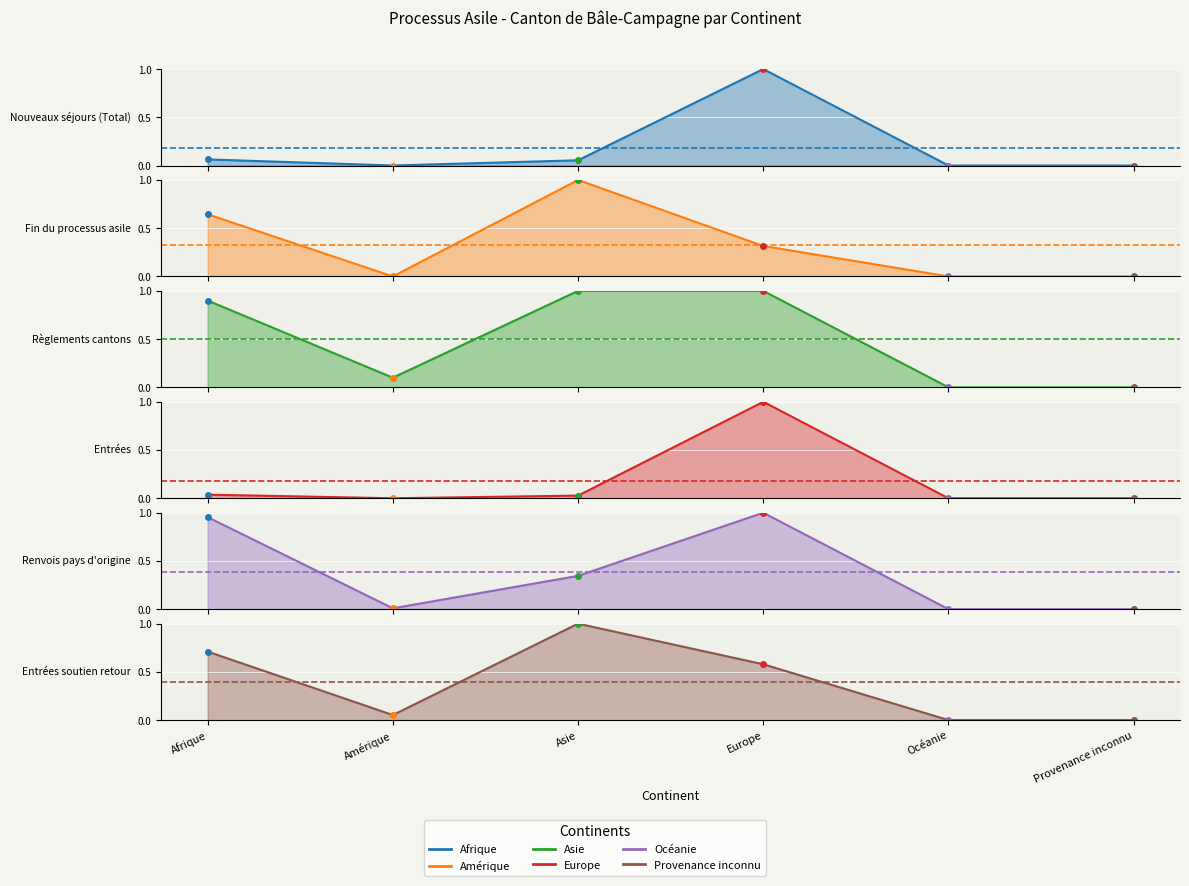

Is the value of Entrées soutien retour at Océanie greater than the value of Règlements cantons at Provenance inconnu?

No